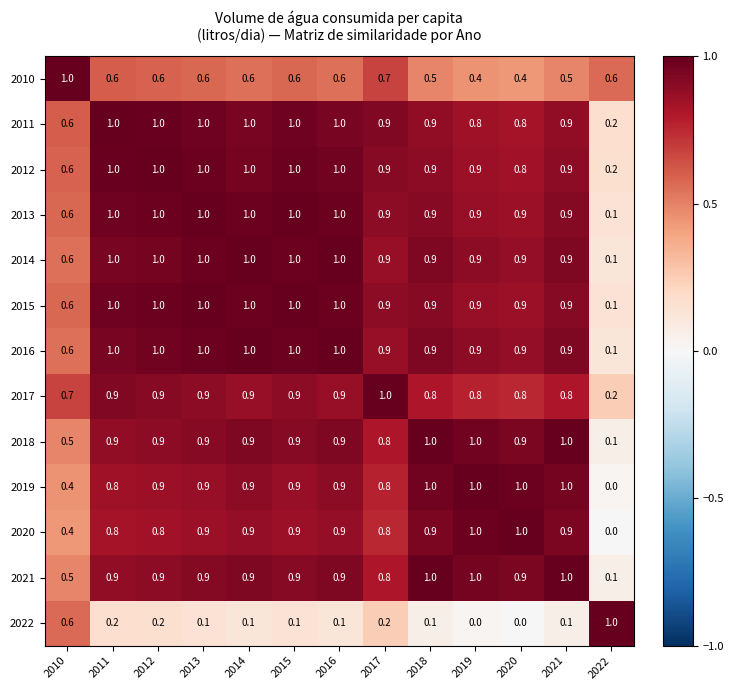

At which label is 2019 closest to 0?

2022